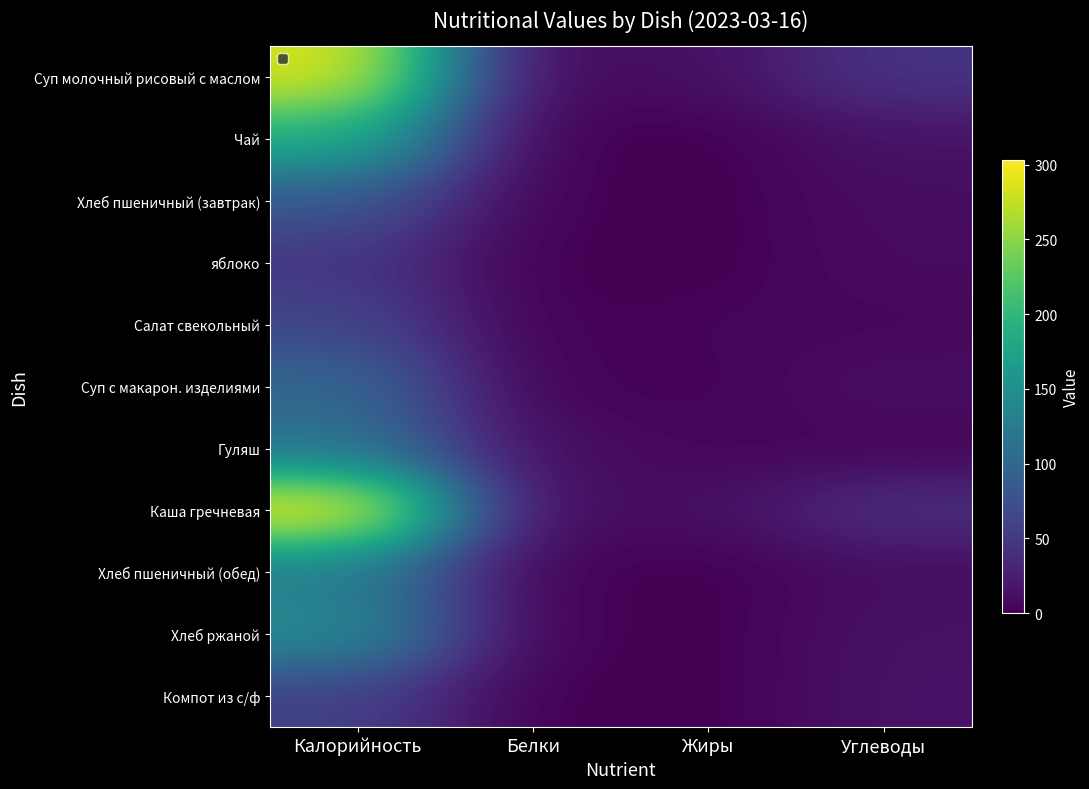

How many data points in Суп молочный рисовый с маслом are less than 46?

2